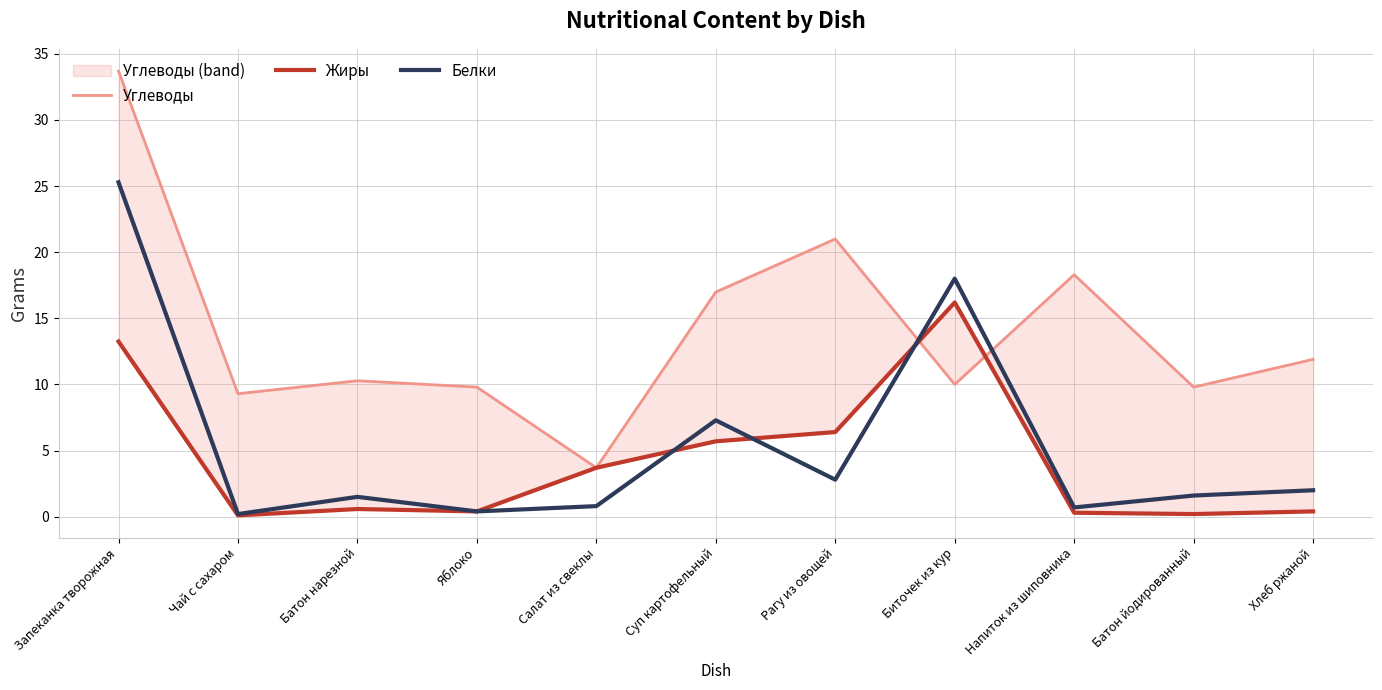

Reading right to left, list all the values displayed in this chart.

Углеводы: 11.9	9.8	18.3	10.0	21.0	17.0	3.7	9.8	10.3	9.3	33.7
Жиры: 0.4	0.2	0.3	16.2	6.4	5.7	3.7	0.4	0.6	0.1	13.2
Белки: 2.0	1.6	0.7	18.0	2.8	7.3	0.8	0.4	1.5	0.2	25.3